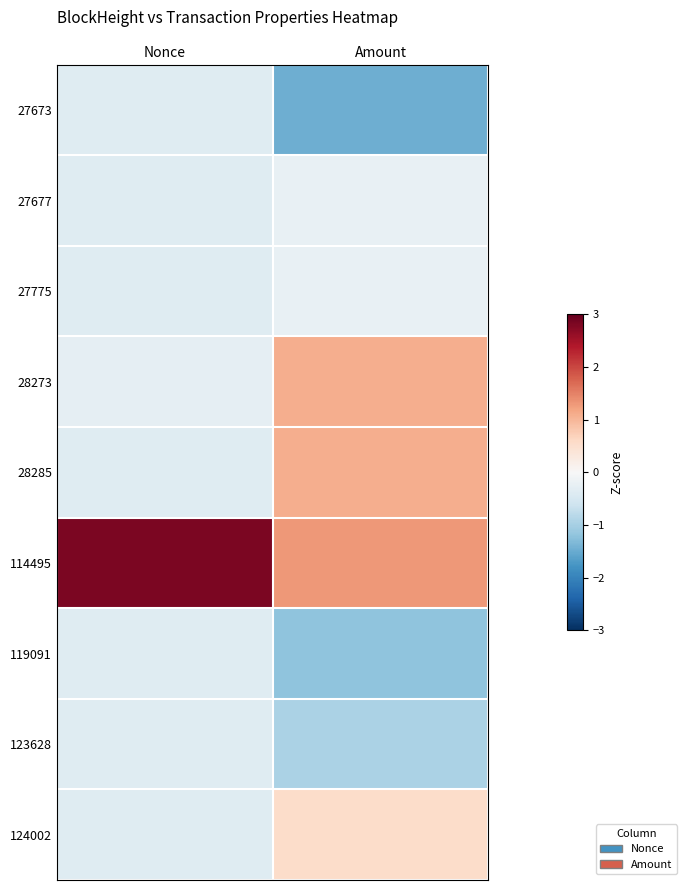

Reading left to right, transcribe all the data shown in this chart.

27673: Nonce=-0.4	Amount=-1.5
27677: Nonce=-0.4	Amount=-0.2
27775: Nonce=-0.4	Amount=-0.2
28273: Nonce=-0.3	Amount=1.1
28285: Nonce=-0.4	Amount=1.1
114495: Nonce=2.8	Amount=1.3
119091: Nonce=-0.4	Amount=-1.2
123628: Nonce=-0.4	Amount=-1.0
124002: Nonce=-0.4	Amount=0.6